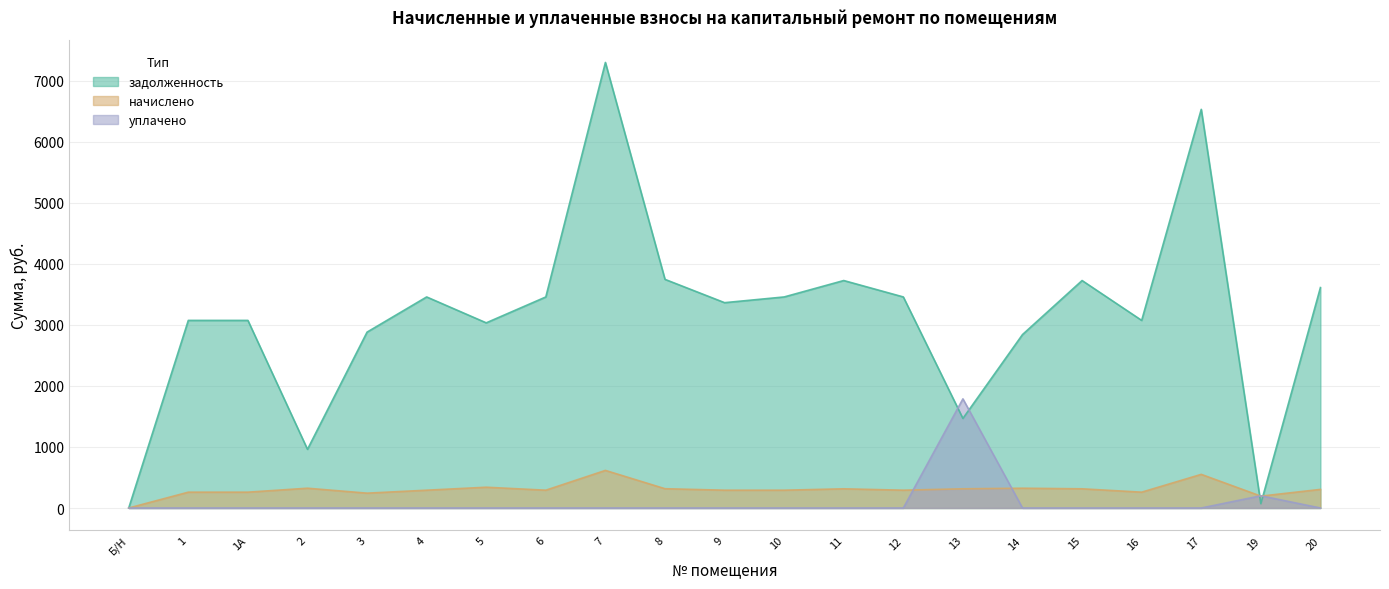

Reading left to right, what are all the values shown in this chart?

задолженность: 0.0	3072.0	3072.0	960.8	2880.0	3456.0	3032.0	3456.0	7296.0	3744.0	3362.4	3456.0	3724.8	3456.0	1466.6	2840.0	3724.8	3072.0	6528.0	70.3	3609.6
начислено: 0.0	259.2	259.2	324.0	243.0	291.6	340.2	291.6	615.6	315.9	291.6	291.6	314.3	291.6	314.3	324.0	314.3	259.2	550.8	194.4	304.6
уплачено: 0.0	0.0	0.0	0.0	0.0	0.0	0.0	0.0	0.0	0.0	0.0	0.0	0.0	0.0	1787.0	0.0	0.0	0.0	0.0	199.9	0.0